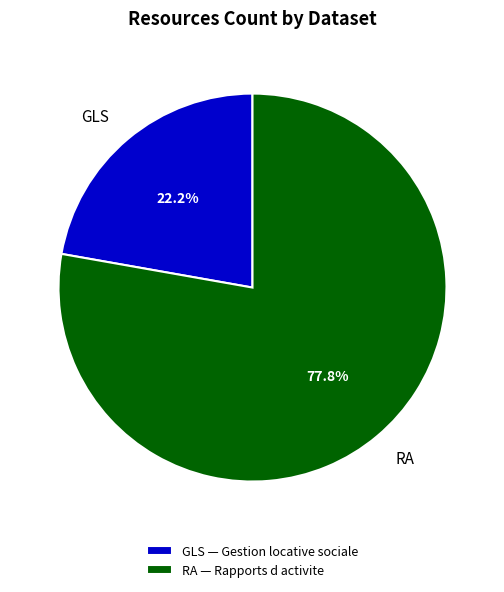

Approximately how many times larger is the value at GLS compared to RA?

0.3